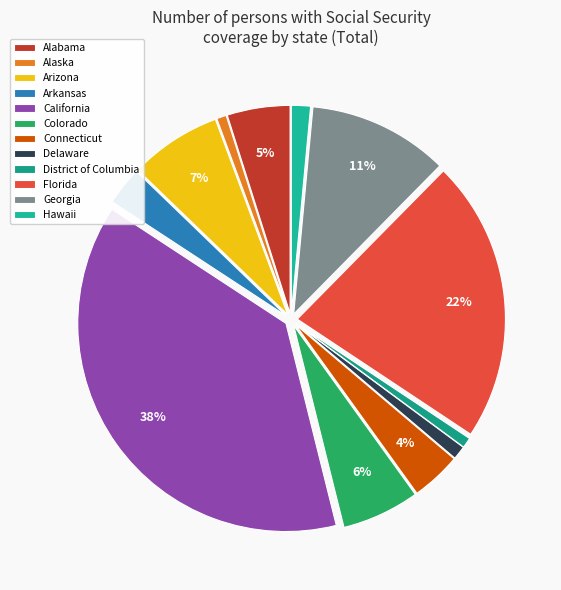

To the nearest percent, what percentage of the pie is Alabama?

5%